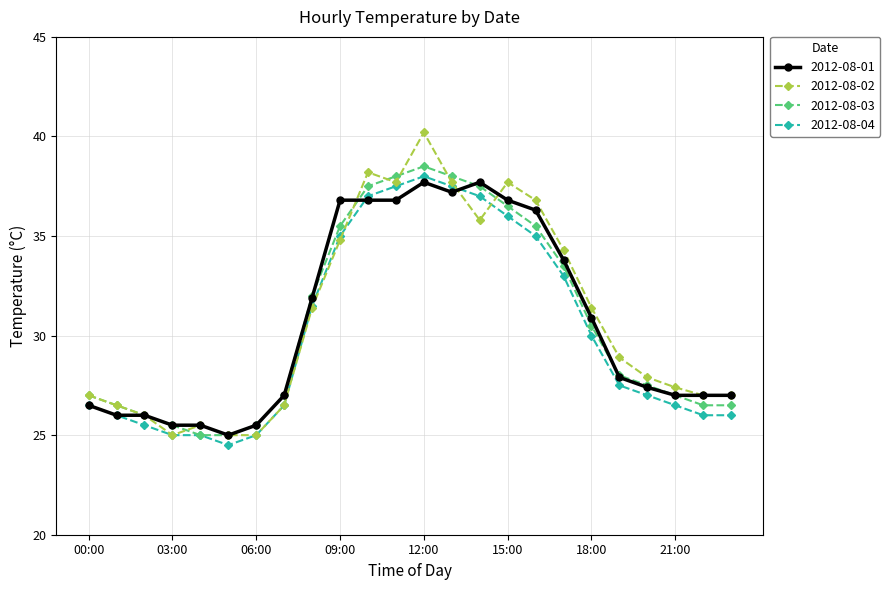

What is the maximum value shown in the chart?

40.2